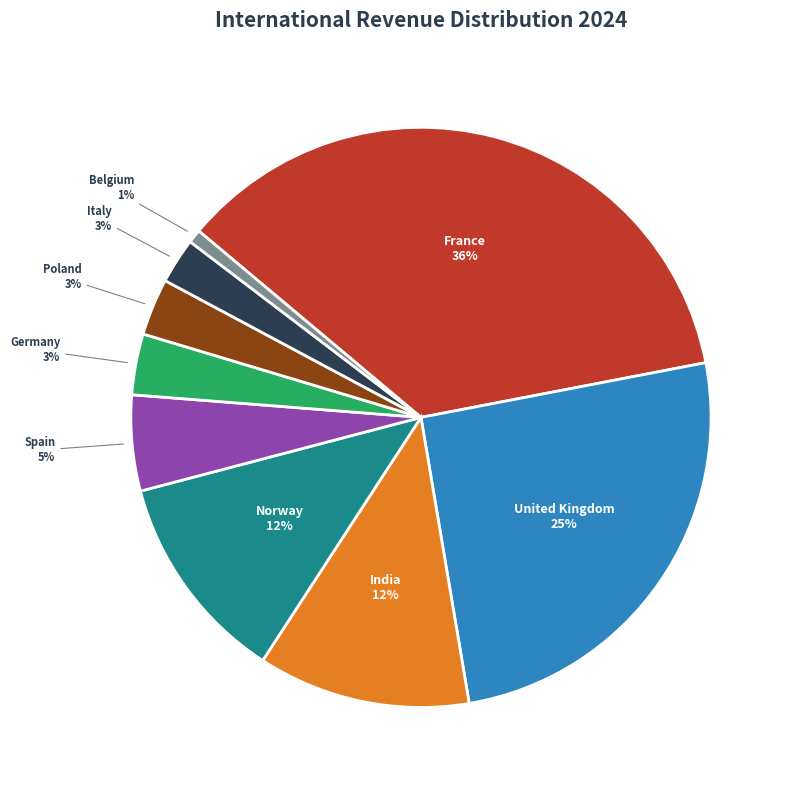

What is the smallest slice in the pie chart?

Belgium